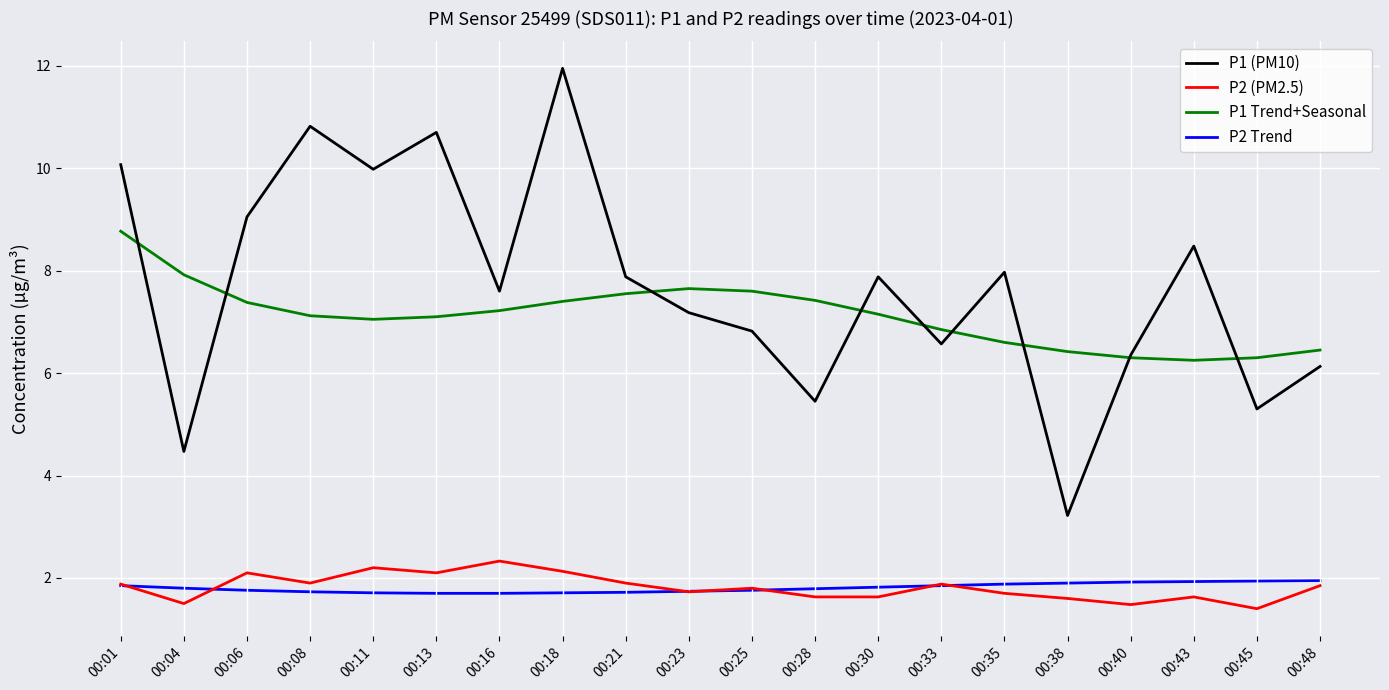

True or false: P1 (PM10) and P2 Trend intersect in this chart.

False